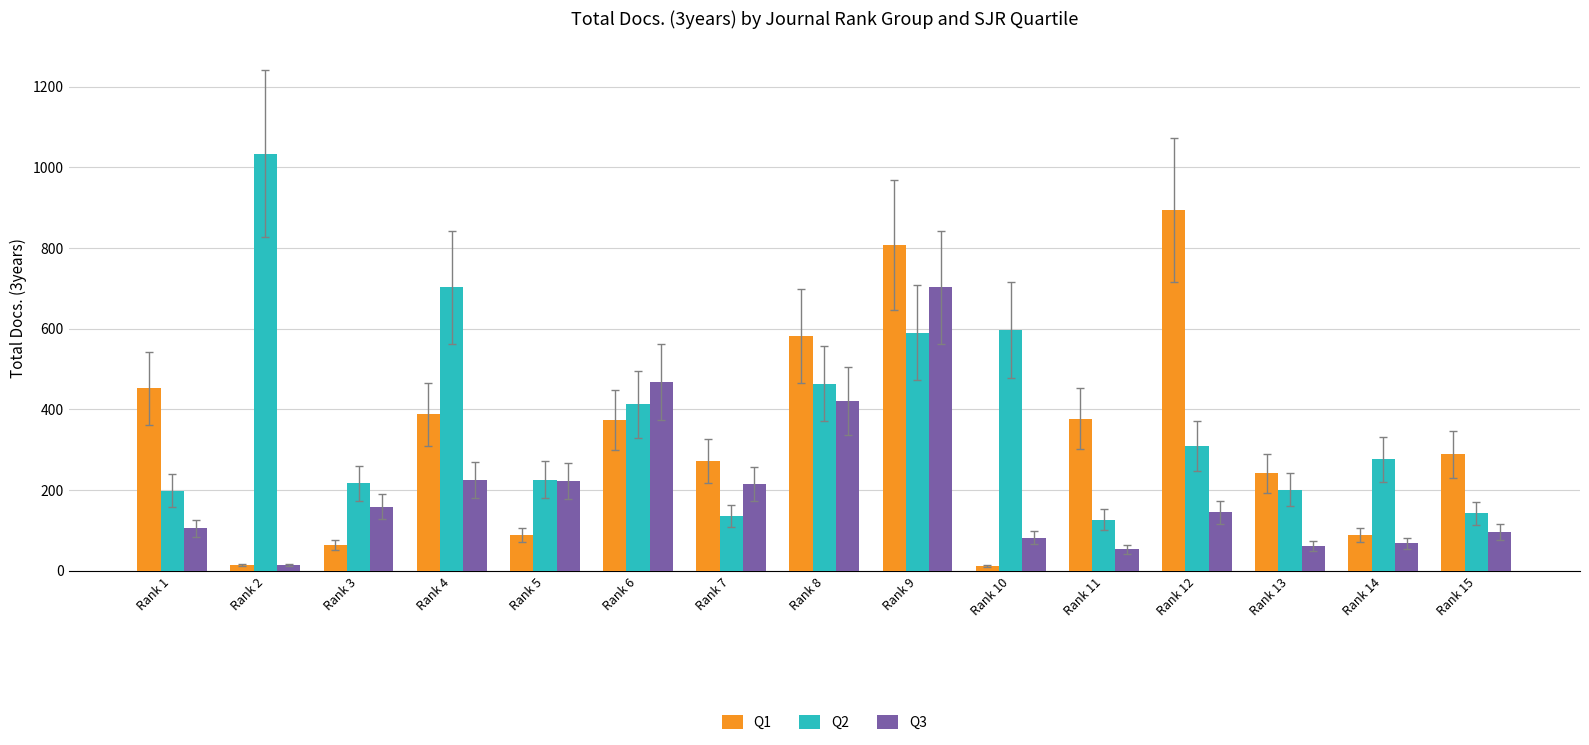

Which category has the highest value in the Q2 series?

Rank 2